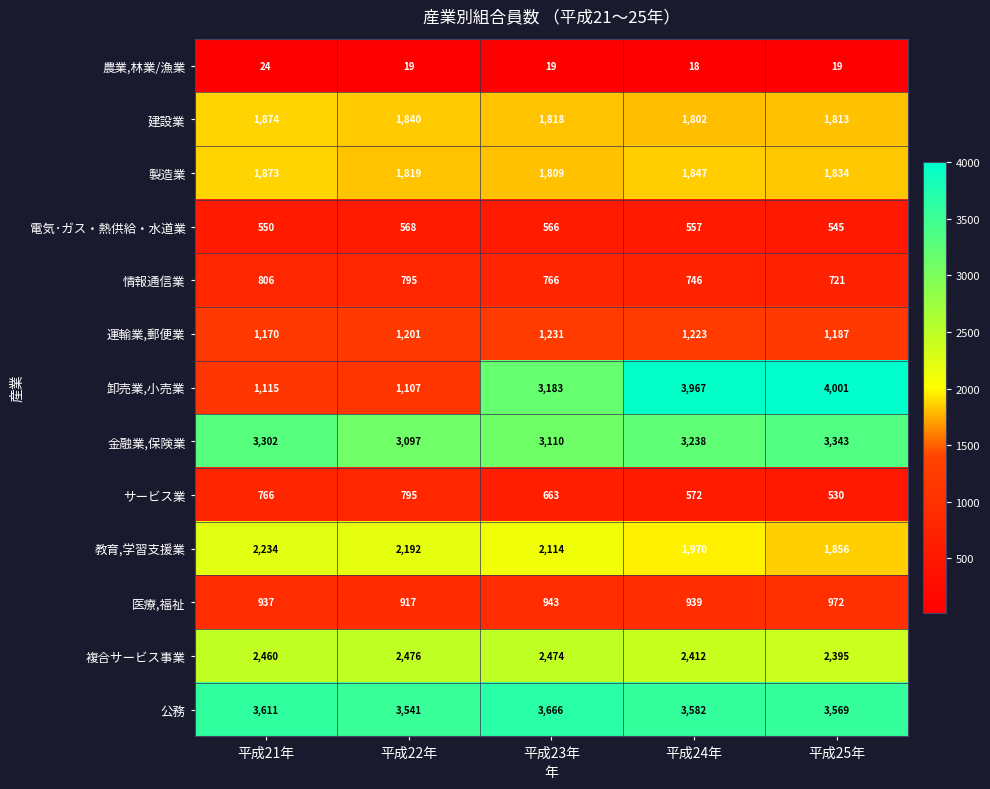

Is it true that 建設業 equals 618 at 平成24年?

False